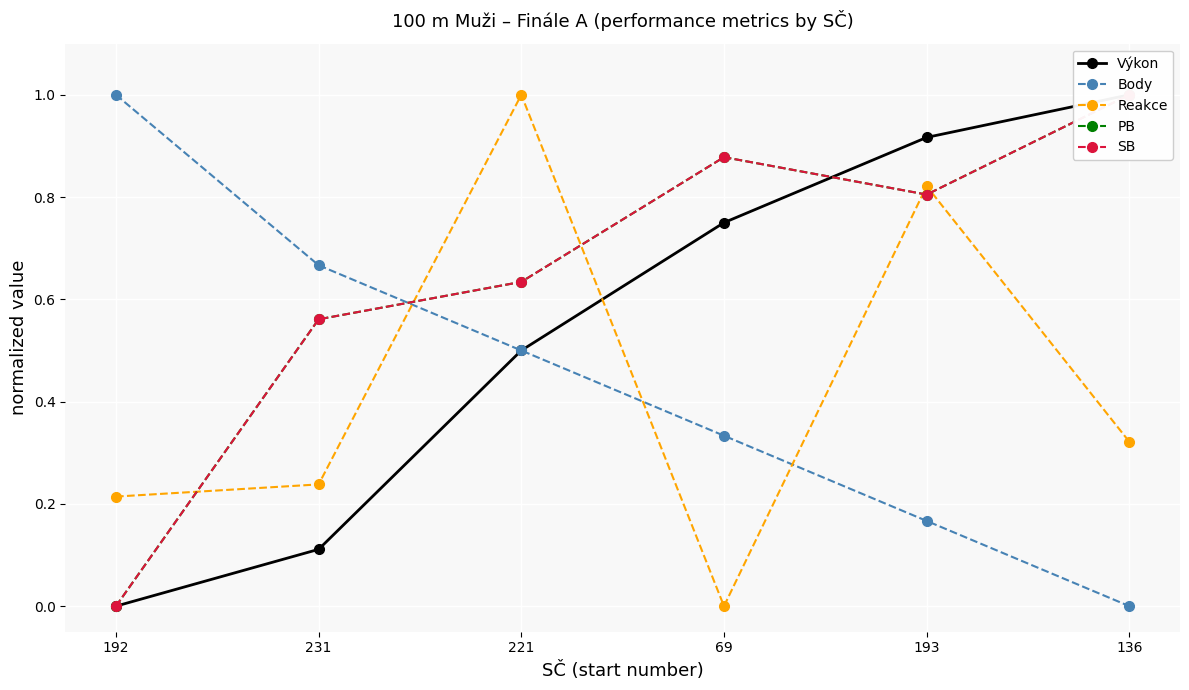

What position from the left is 136?

6